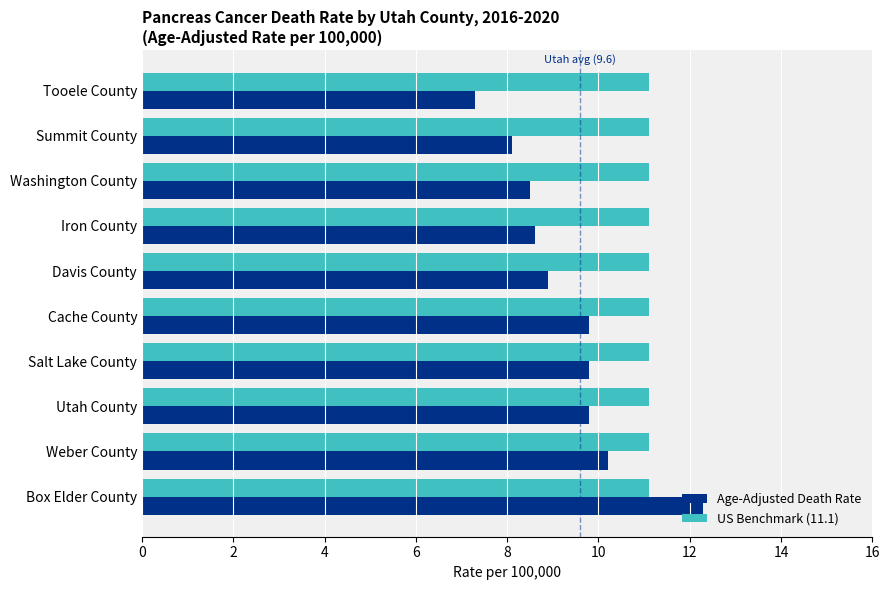

Rank the series by their maximum value, from lowest to highest.

US Benchmark (11.1), Age-Adjusted Death Rate